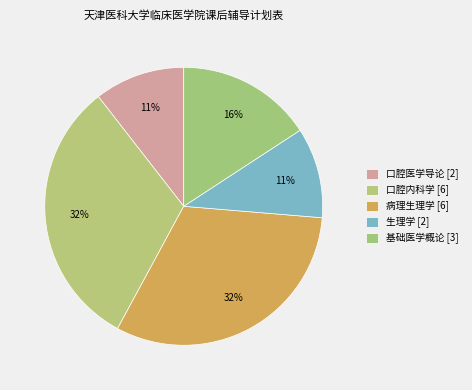

Count the number of slices in the pie.

5